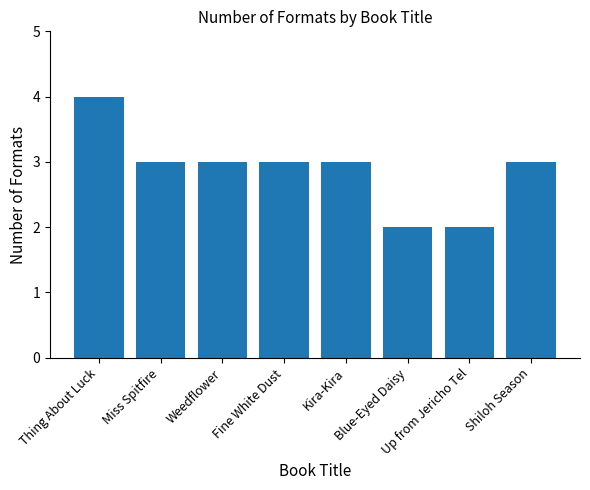

What is the average value?

3